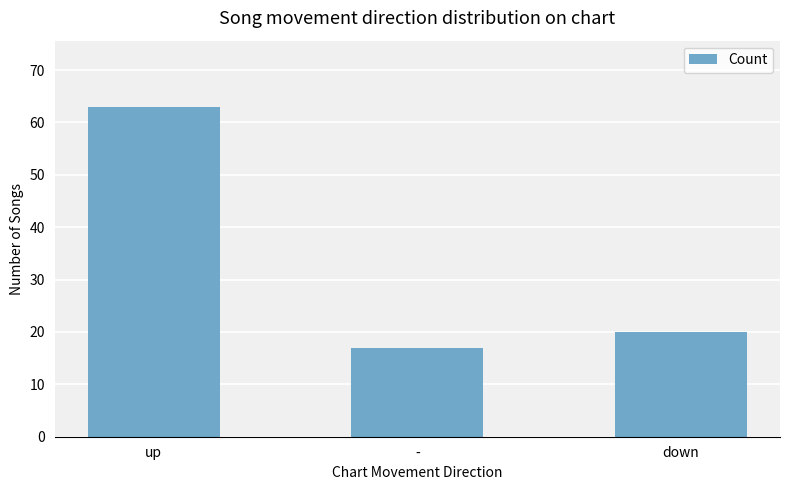

At which label does the data first exceed 20?

up